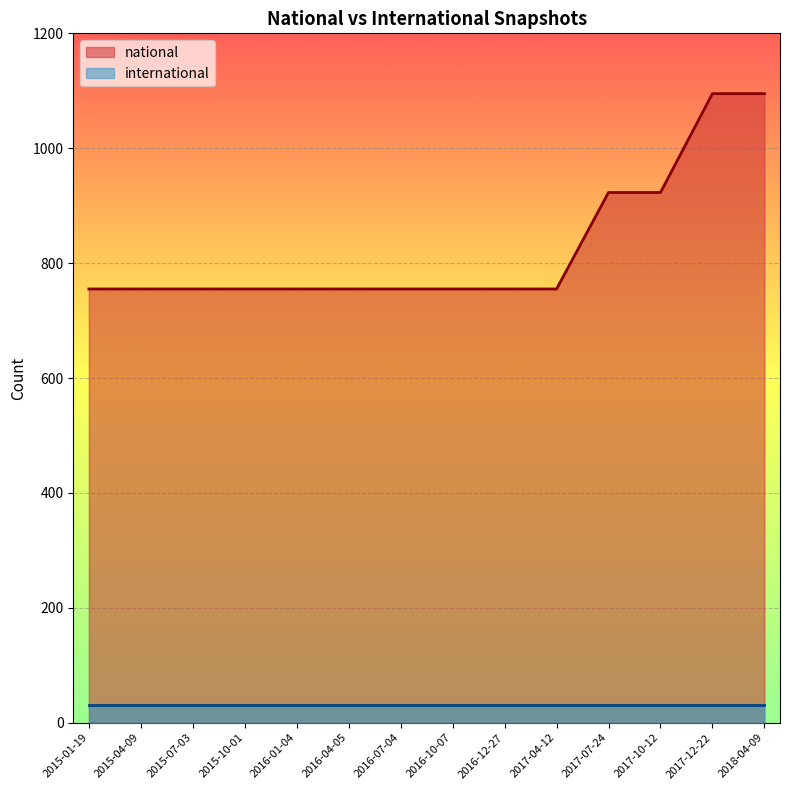

True or false: national has a value of 1326 at 2017-07-24.

False